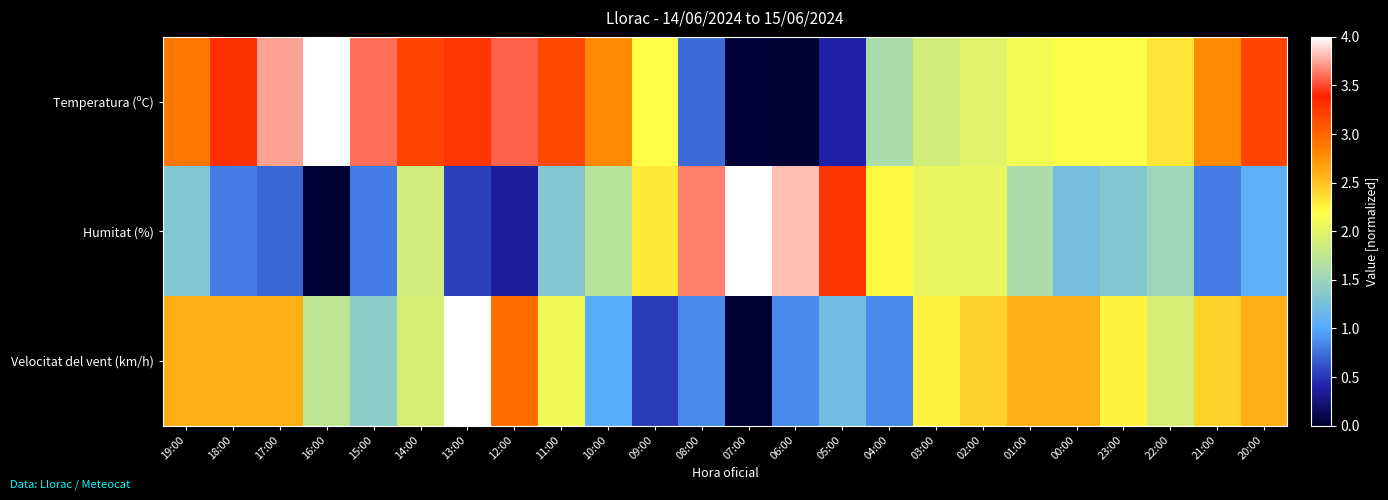

Rank the series at 10:00 from highest to lowest value.

Temperatura (ºC), Humitat (%), Velocitat del vent (km/h)